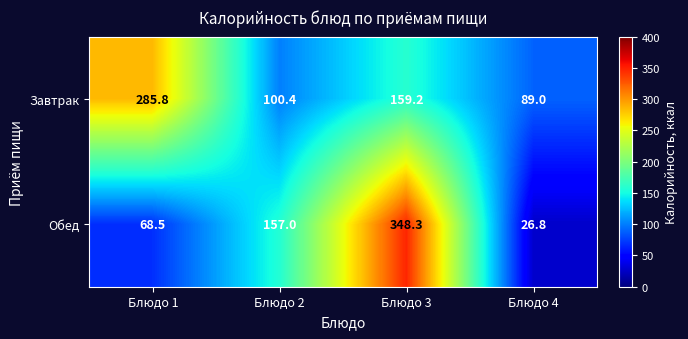

The Обед series shows 467.5 at Блюдо 3. True or false?

False